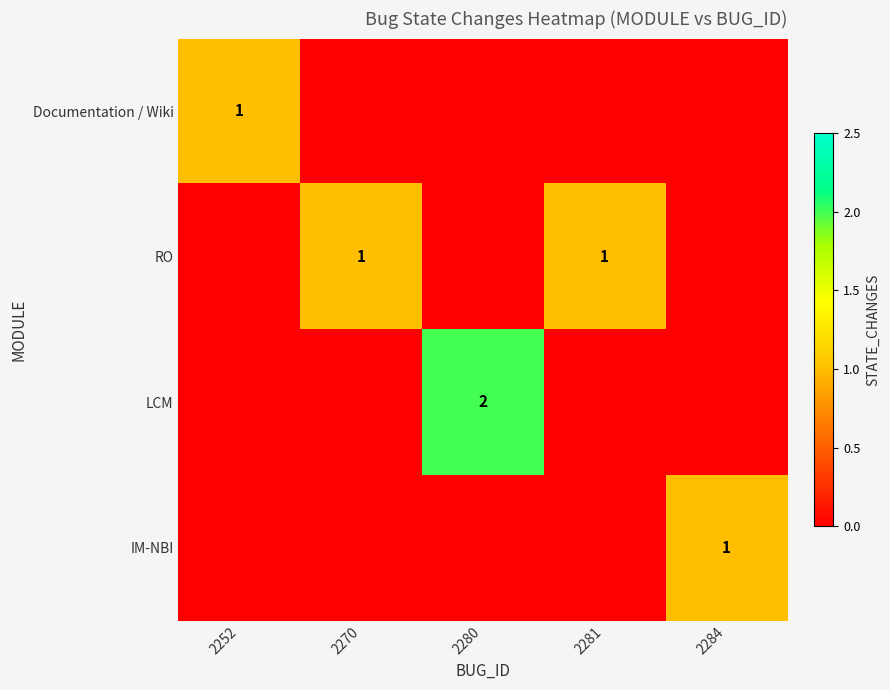

True or false: IM-NBI has a value of 0 at 2284.

False